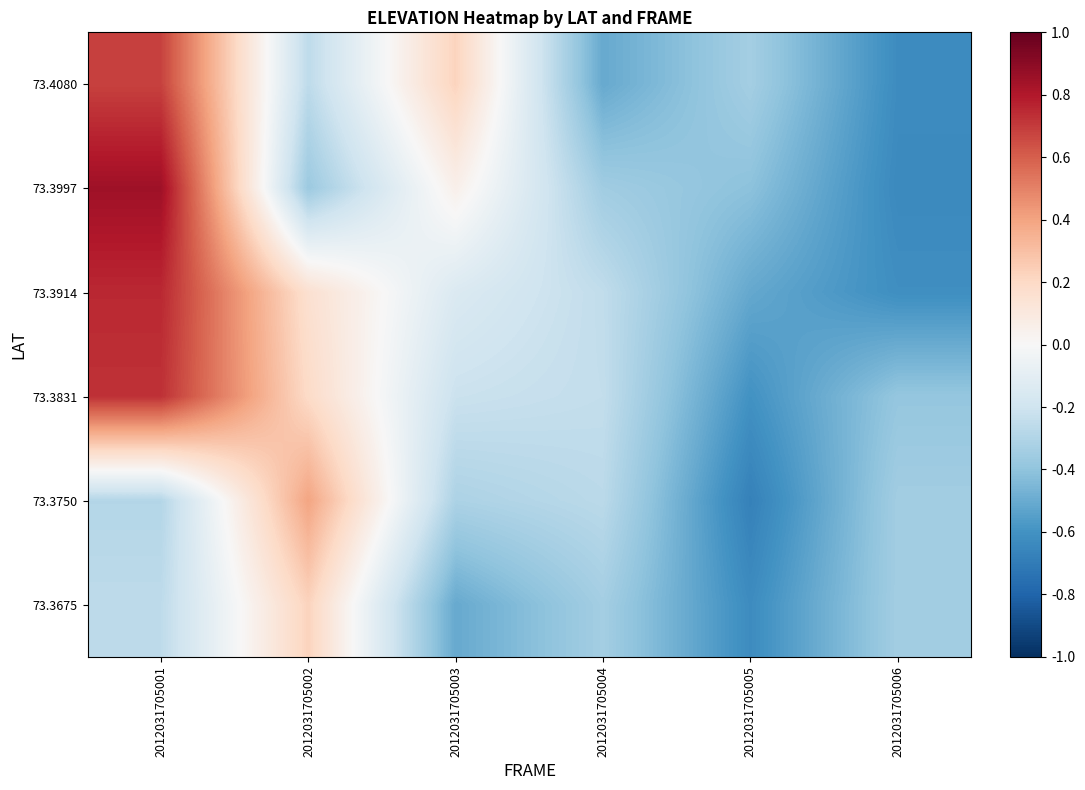

What is the total value across all series at 2012031705004?

-2.0